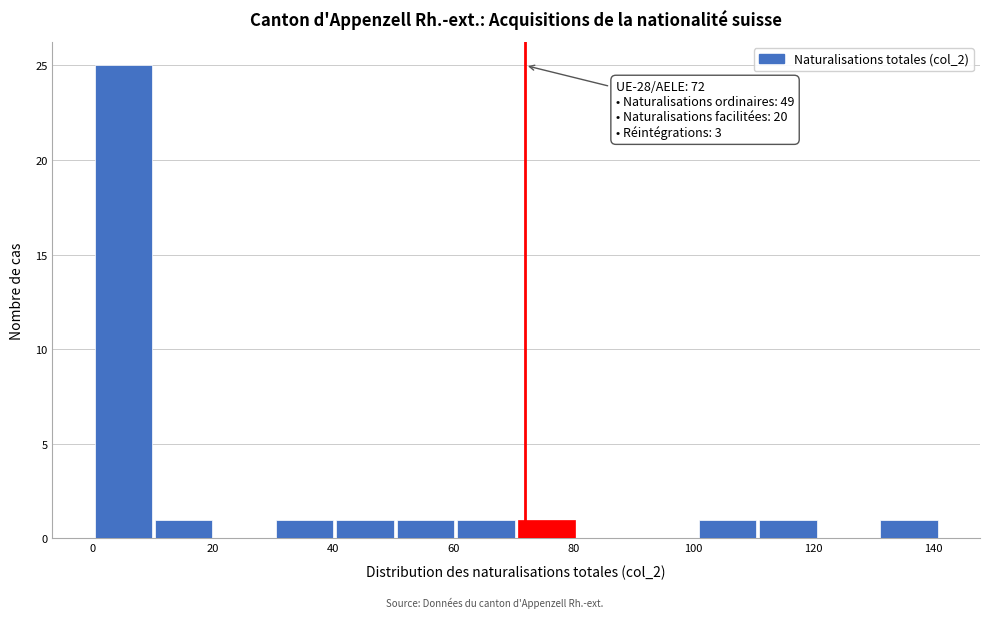

Over which range of the x-axis is the bar tallest?

0 to 10